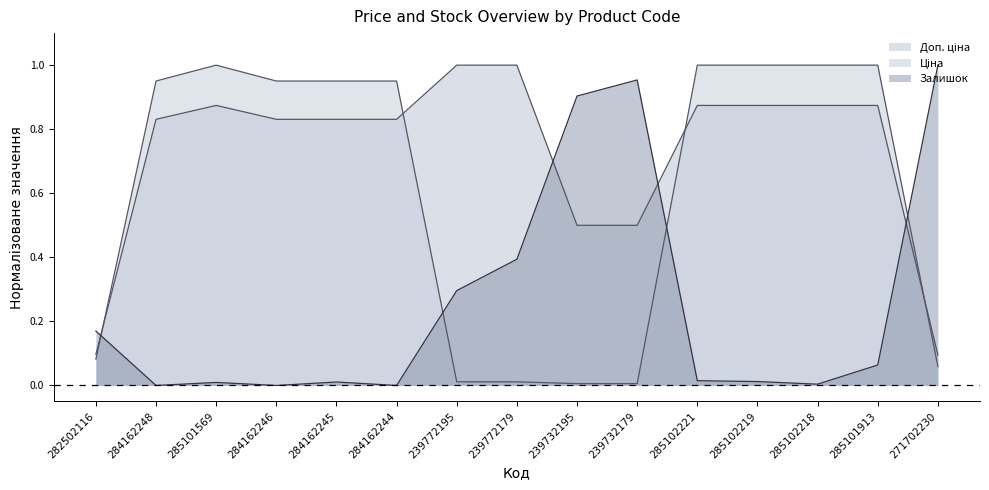

How many distinct data groups are displayed?

3